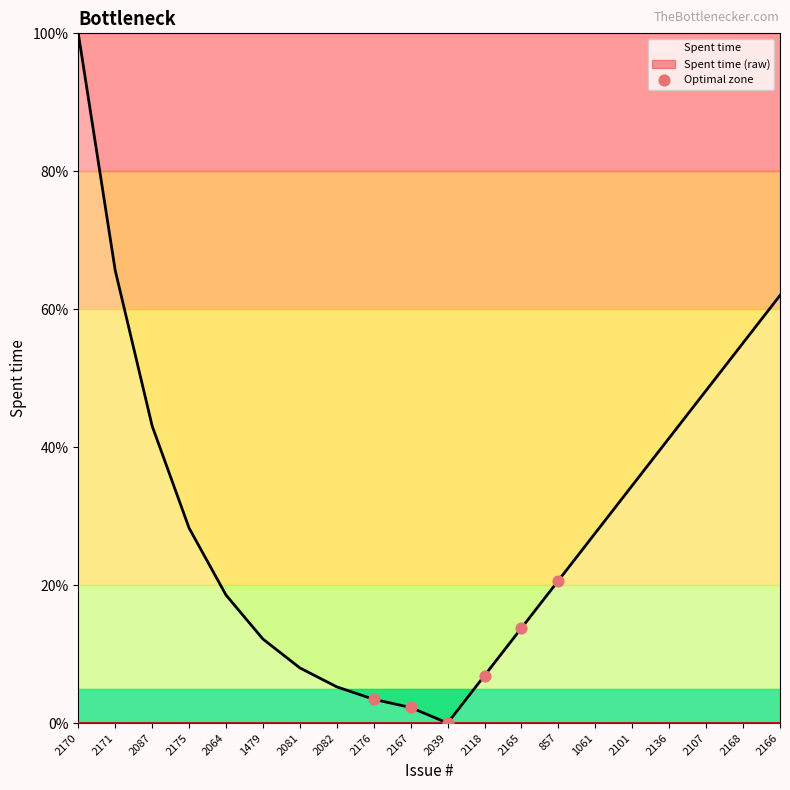

The Spent time series shows 100.0 at 2170. True or false?

True